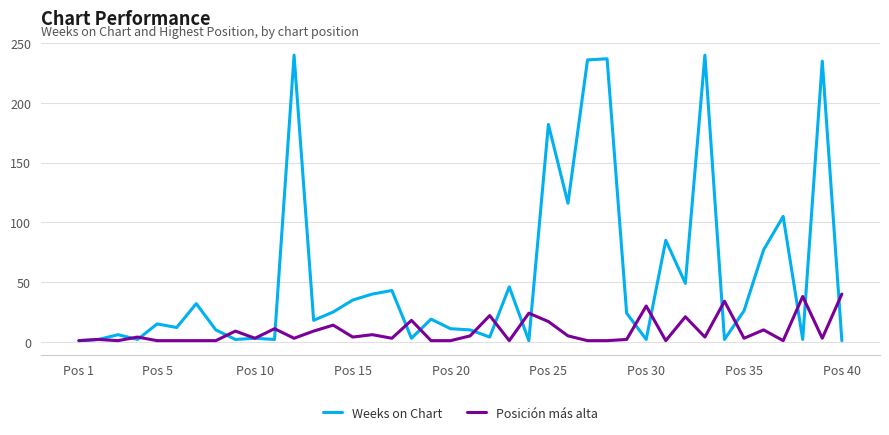

What is the maximum value shown in the chart?

240